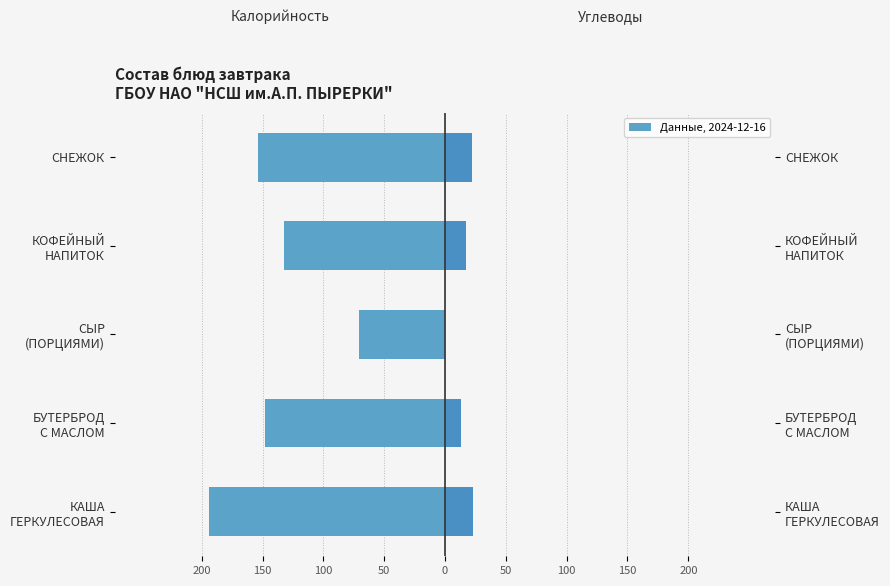

What is the difference between the highest and lowest values at СЫР (ПОРЦИЯМИ)?

71